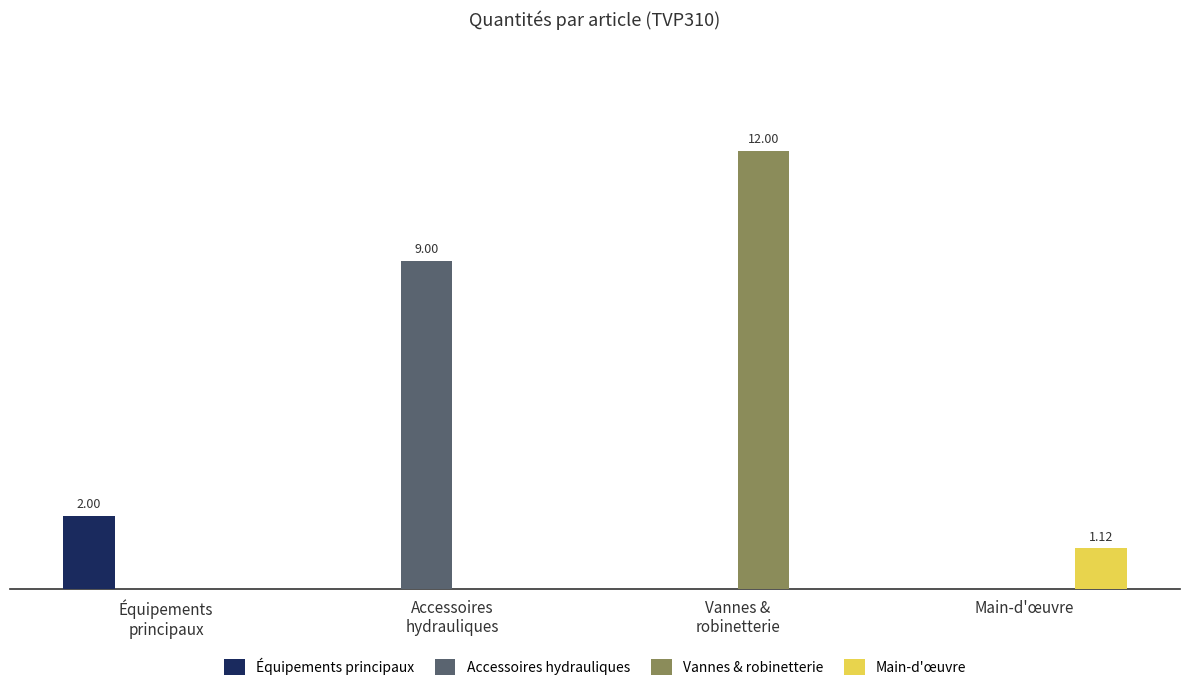

What are all the series names shown in the legend?

Équipements principaux, Accessoires hydrauliques, Vannes & robinetterie, Main-d'œuvre